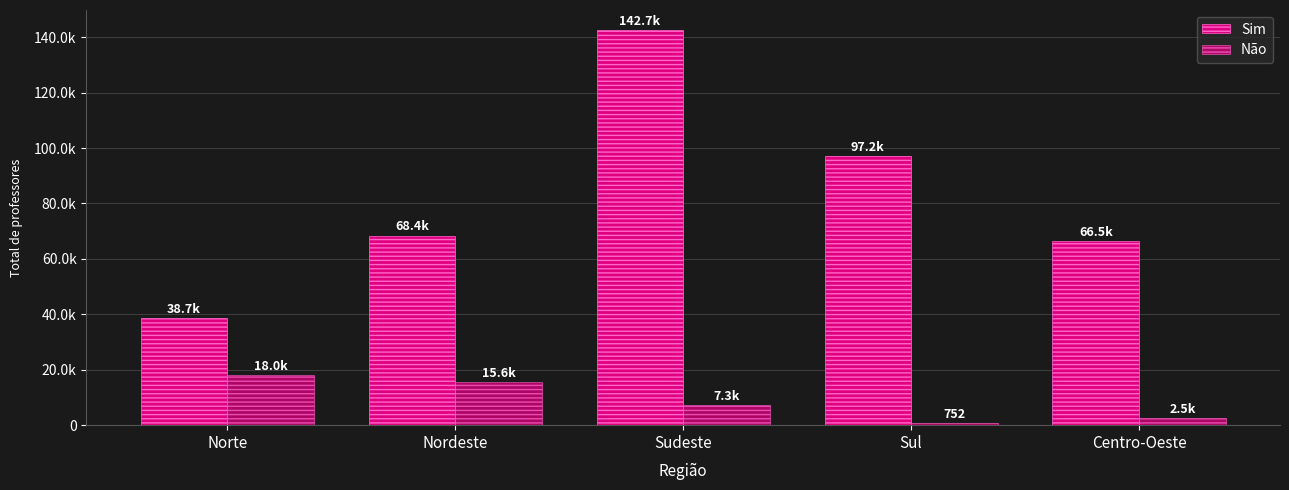

Does the chart contain any negative values?

No